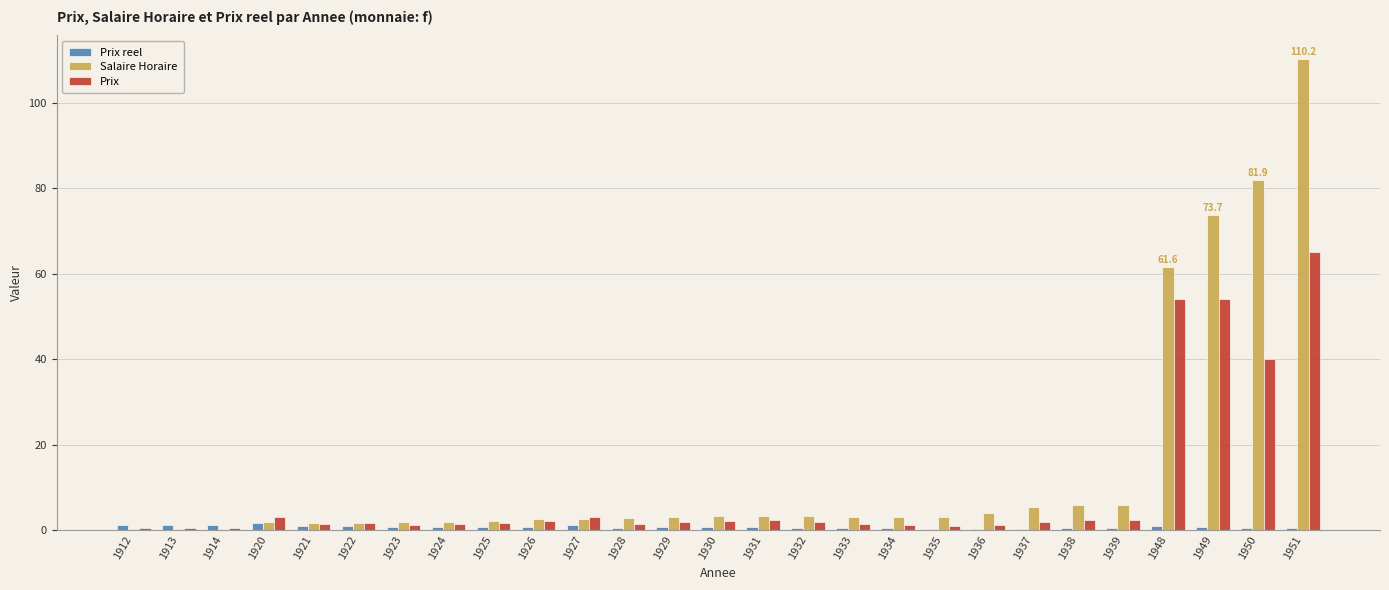

Which series has the largest range (max minus min)?

Salaire Horaire